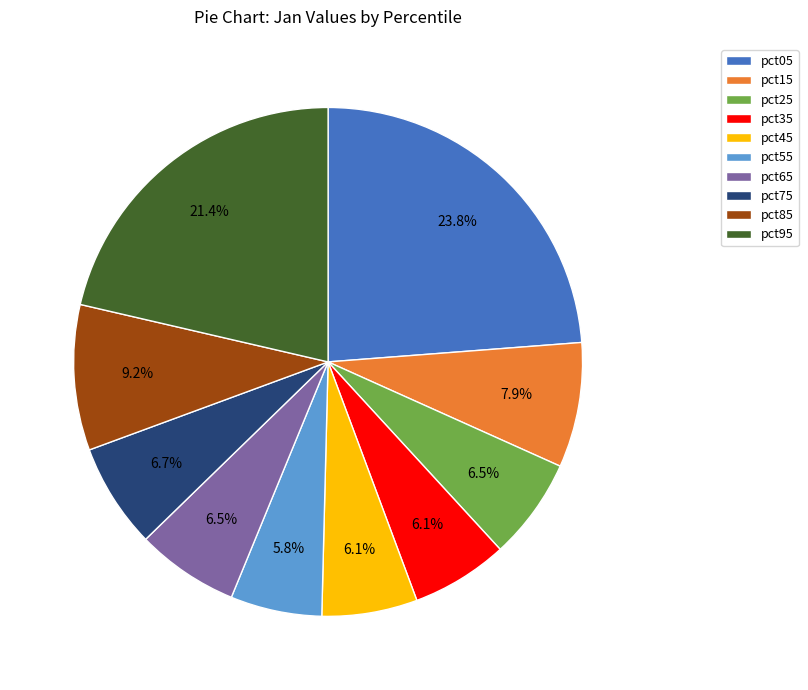

To the nearest percent, what portion does pct35 represent?

6%